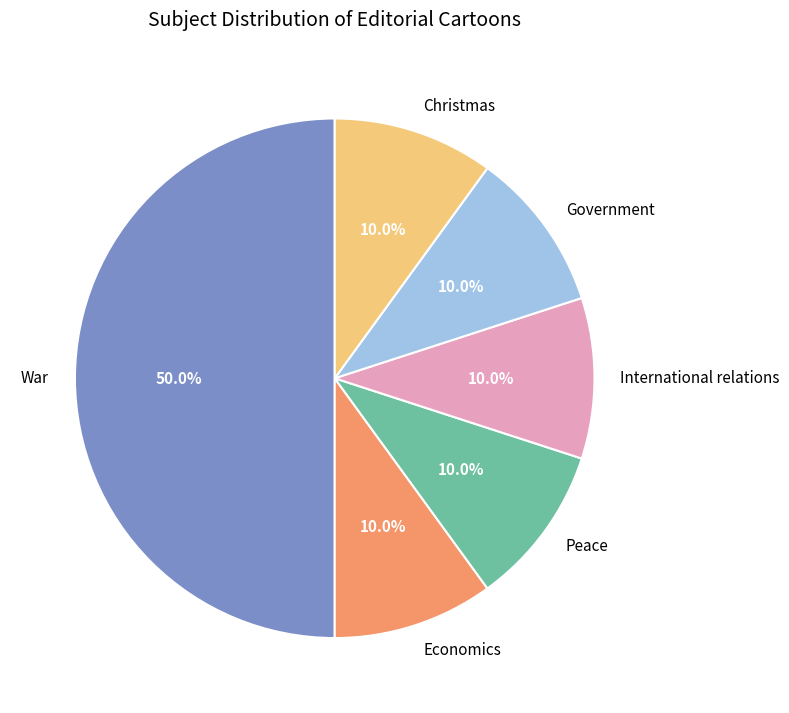

Does Christmas represent more than half of the total?

No